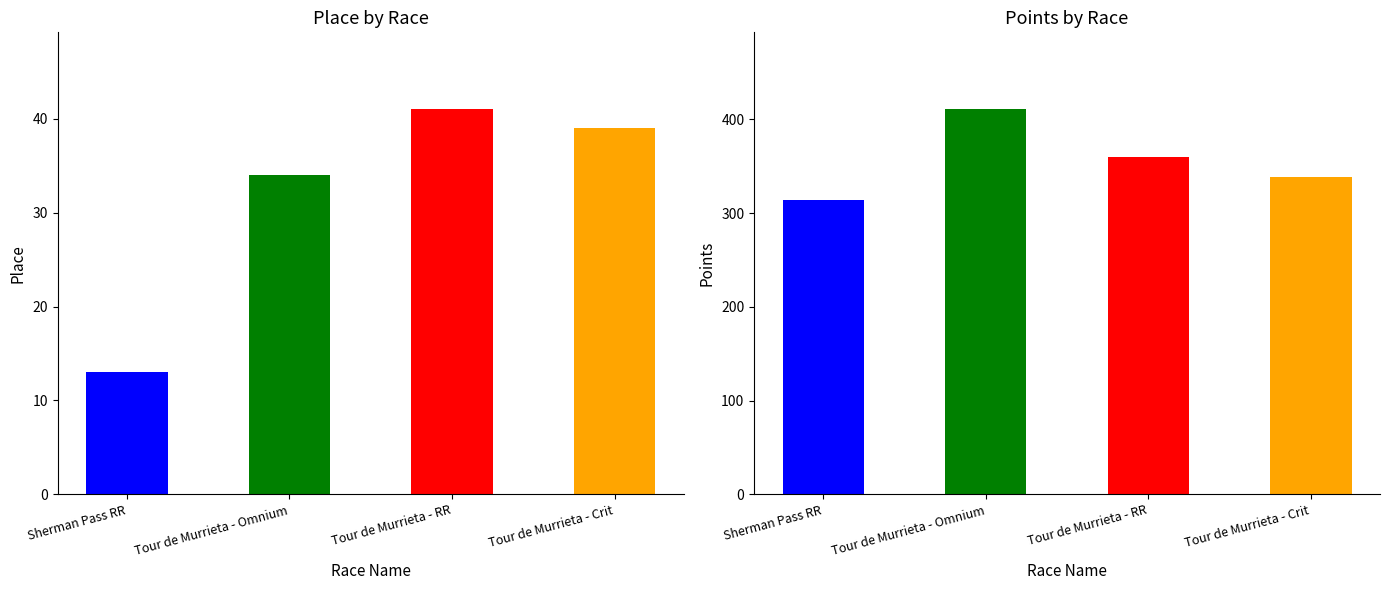

What is the difference between the highest and lowest values at Tour de Murrieta - Omnium?

376.7